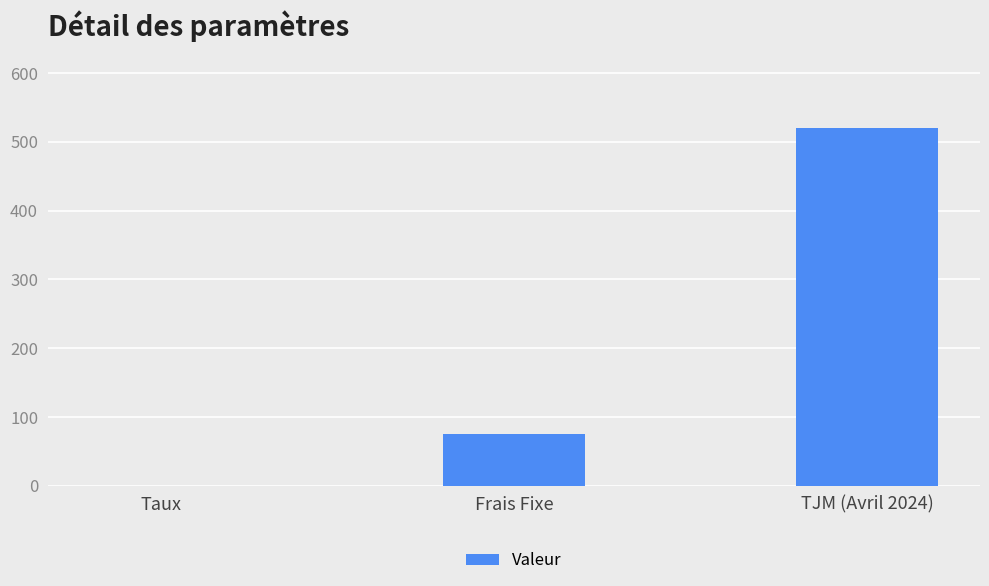

Reading right to left, transcribe all the data shown in this chart.

520.0	75.0	0.1